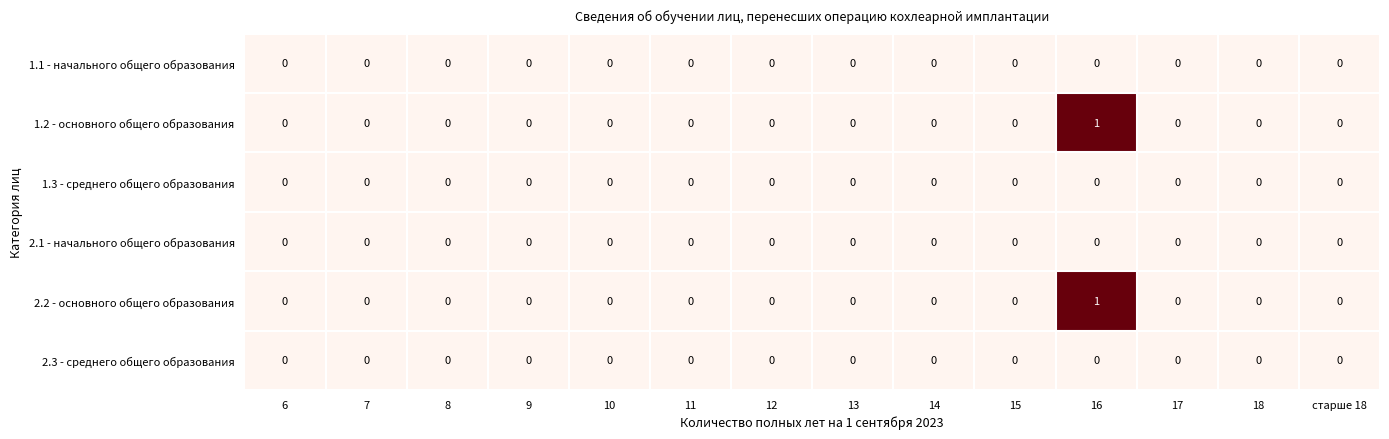

True or false: 2.3 - среднего общего образования has a value of 0 at 15.

True